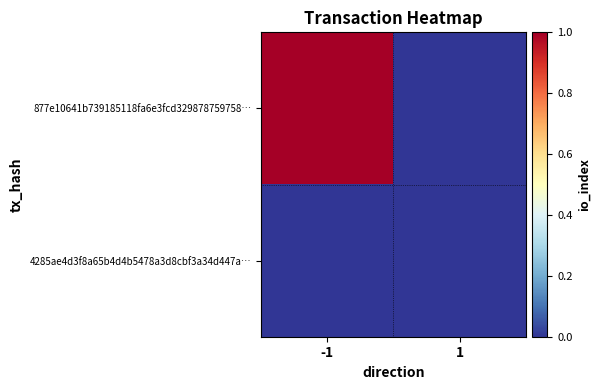

Rank the series at -1 from lowest to highest value.

4285ae4d3f8a65b4d4b5478a3d8cbf3a34d447a…, 877e10641b739185118fa6e3fcd329878759758…